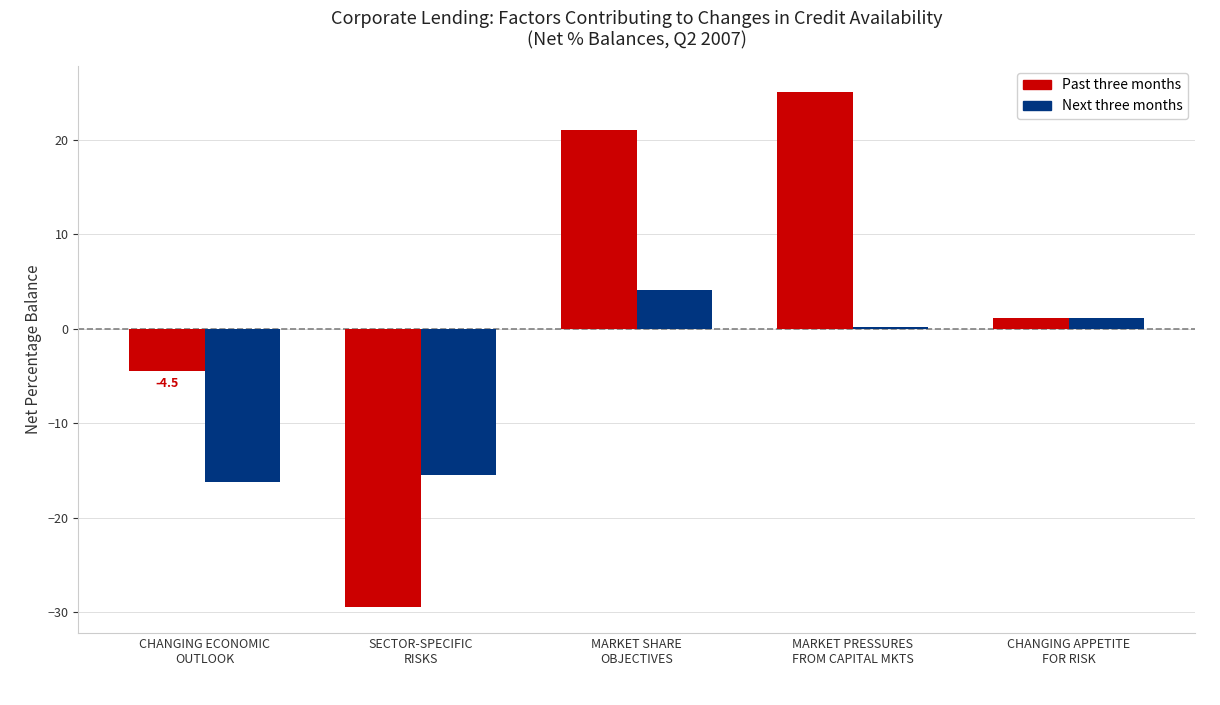

What is the approximate value of Past three months at MARKET SHARE
OBJECTIVES?

21.0